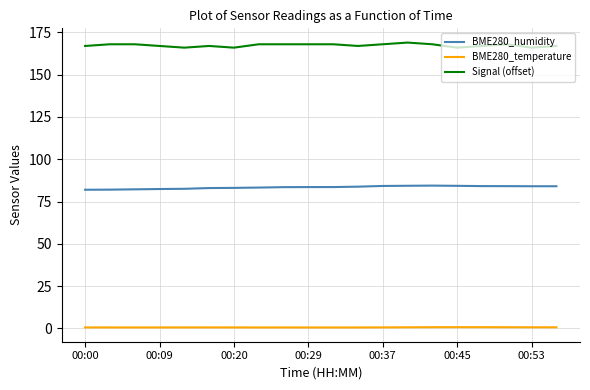

At how many categories does at least one series exceed 56?

20